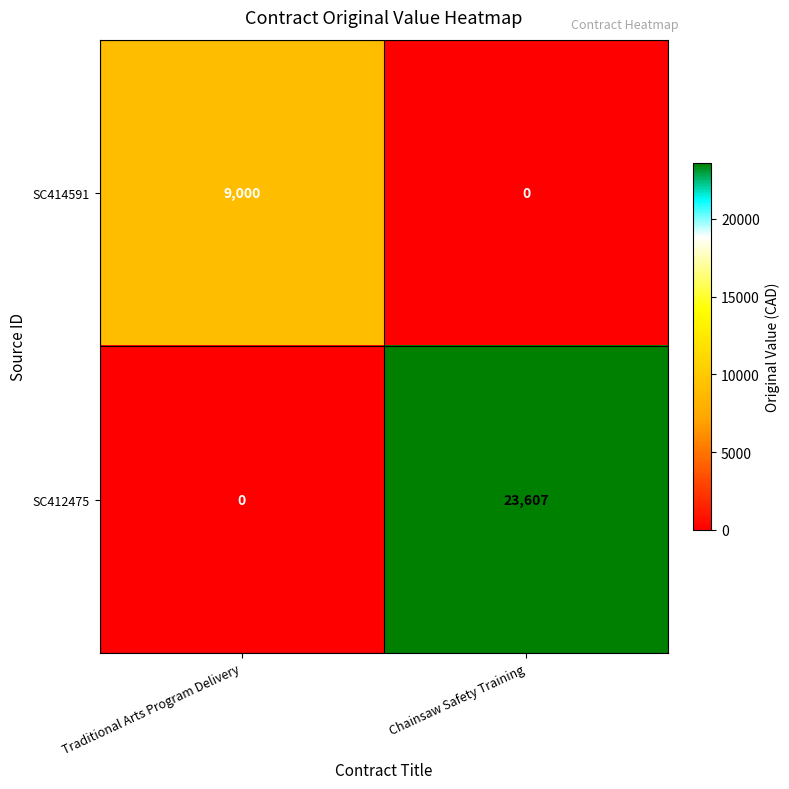

What is the sum of all SC414591 values?

9000